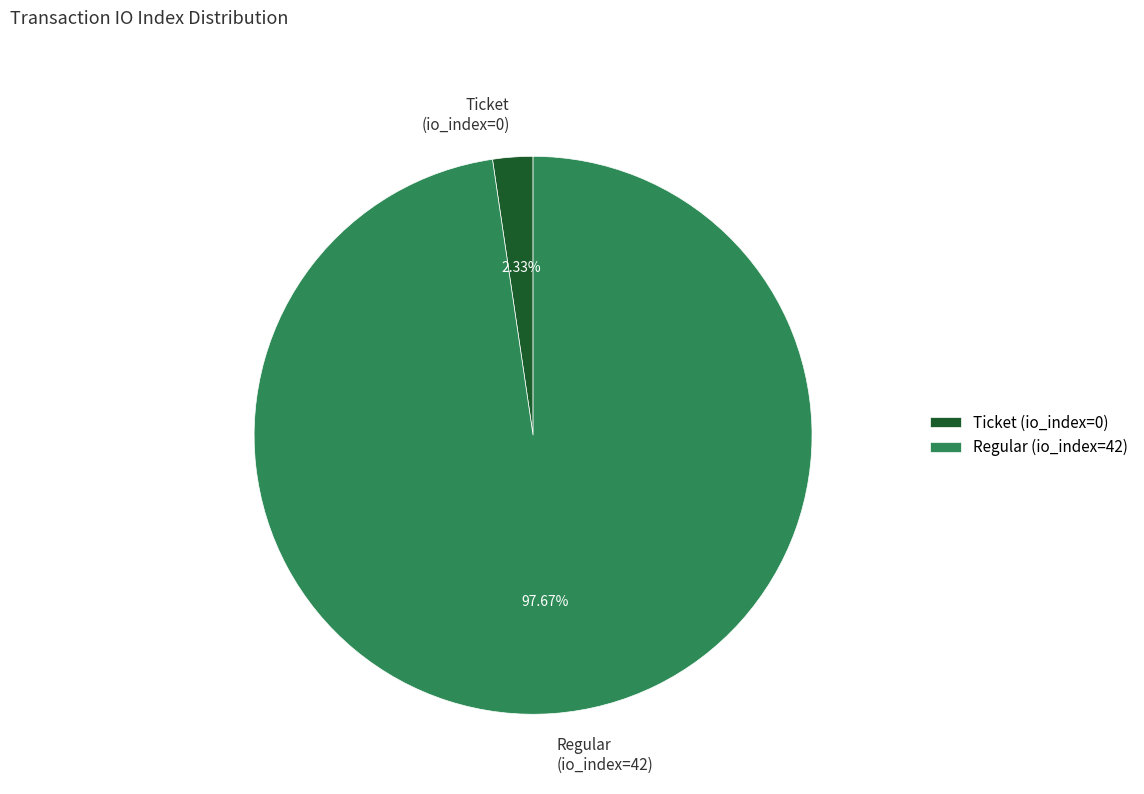

Which has a higher value, Ticket (io_index=0) or Regular (io_index=42)?

Regular (io_index=42)